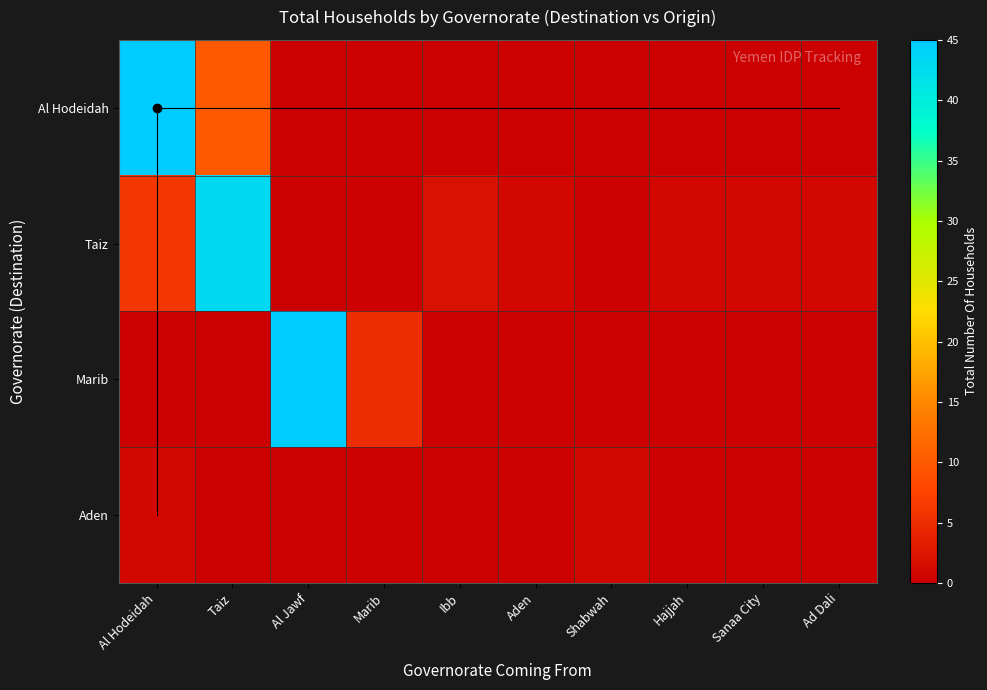

Reading right to left, what are all the values shown in this chart?

Al Hodeidah: Ad Dali=0	Sanaa City=0	Hajjah=0	Shabwah=0	Aden=0	Ibb=0	Marib=0	Al Jawf=0	Taiz=10	Al Hodeidah=45
Taiz: Ad Dali=1	Sanaa City=1	Hajjah=1	Shabwah=0	Aden=1	Ibb=2	Marib=0	Al Jawf=0	Taiz=43	Al Hodeidah=6
Marib: Ad Dali=0	Sanaa City=0	Hajjah=0	Shabwah=0	Aden=0	Ibb=0	Marib=5	Al Jawf=45	Taiz=0	Al Hodeidah=0
Aden: Ad Dali=0	Sanaa City=0	Hajjah=0	Shabwah=1	Aden=0	Ibb=0	Marib=0	Al Jawf=0	Taiz=0	Al Hodeidah=1